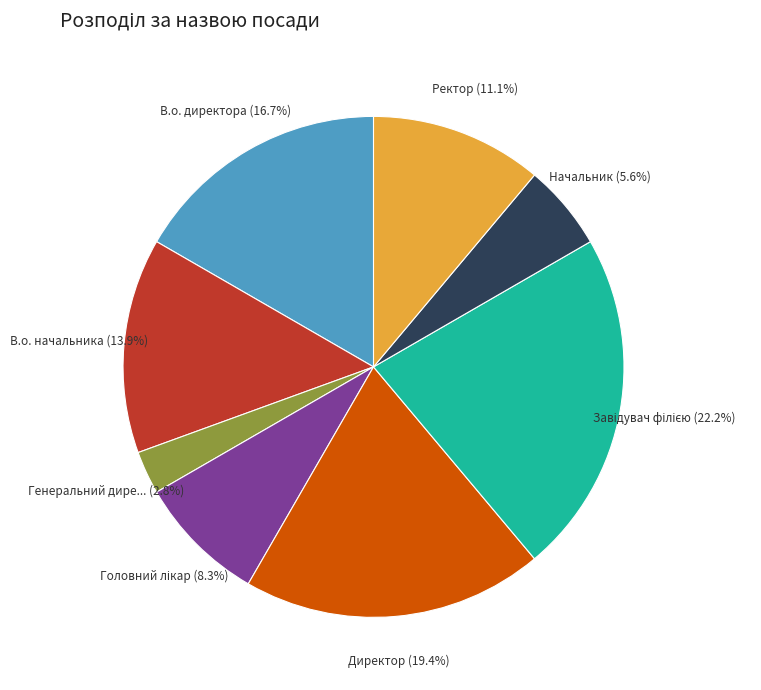

Is there a majority slice in this chart?

No